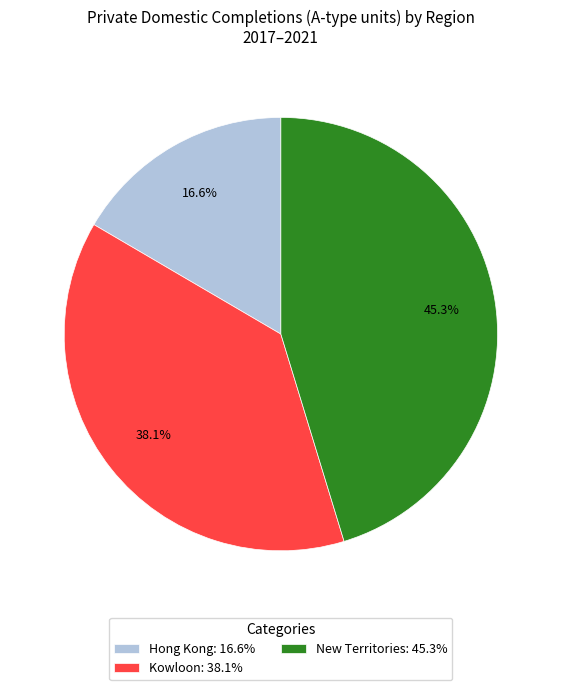

Does any single category account for the majority?

No